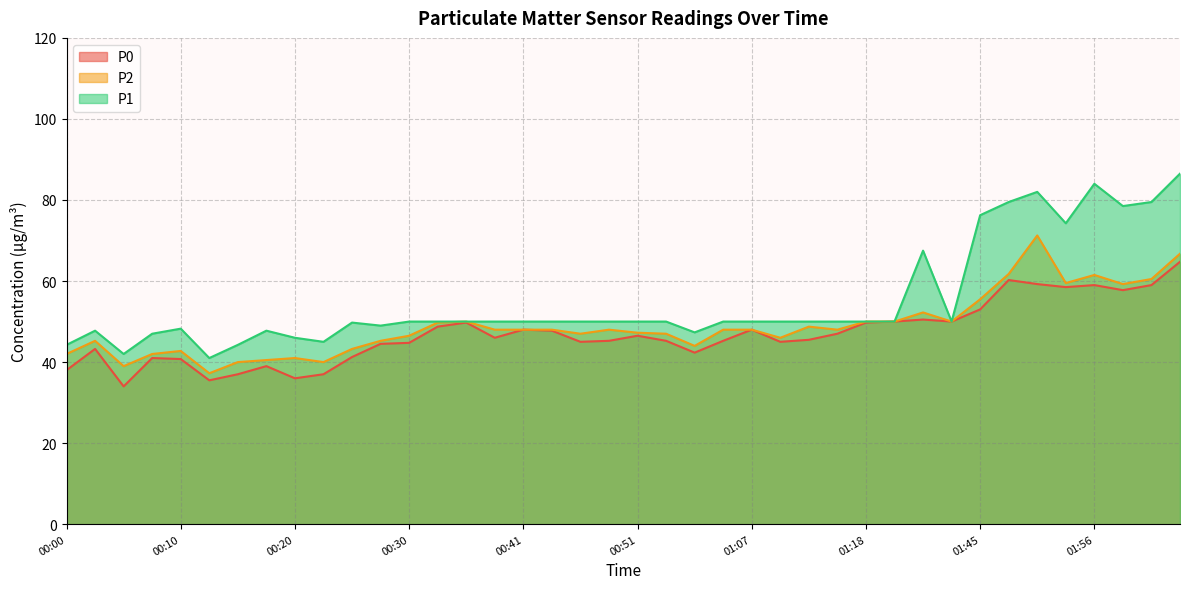

True or false: P1 and P2 cross at least once.

False